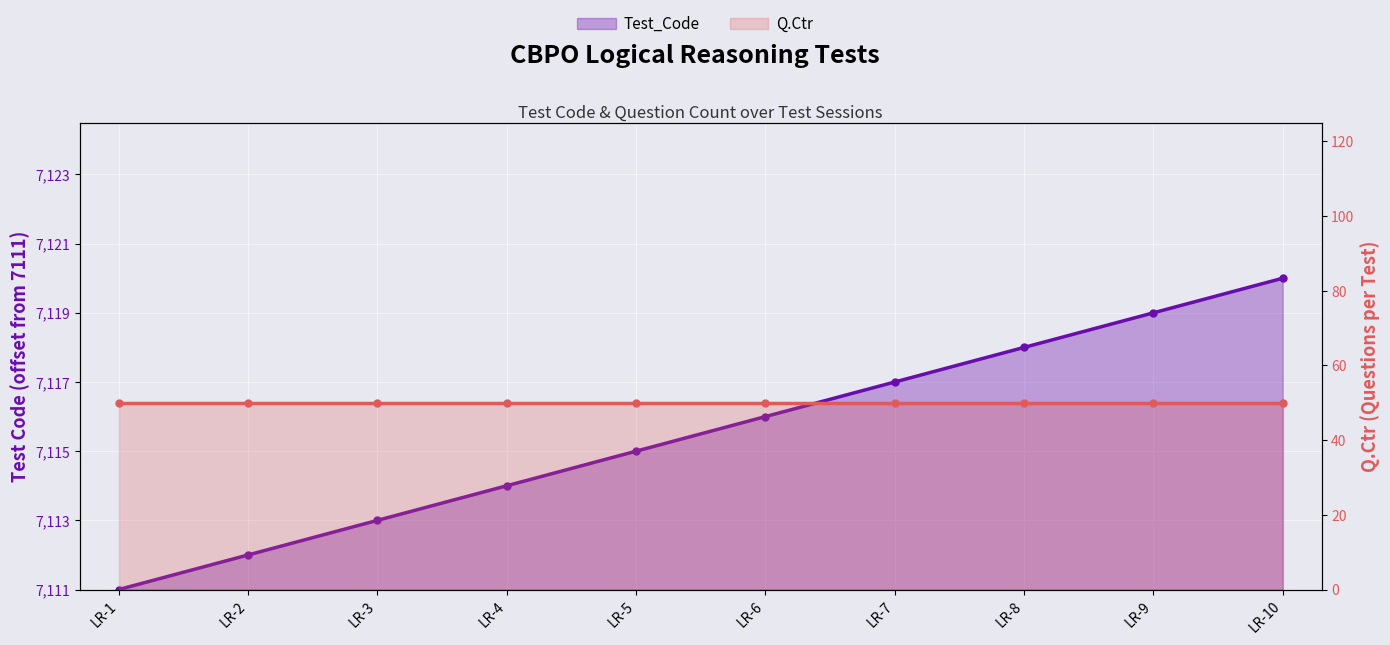

How many values in Test_Code are above zero?

9